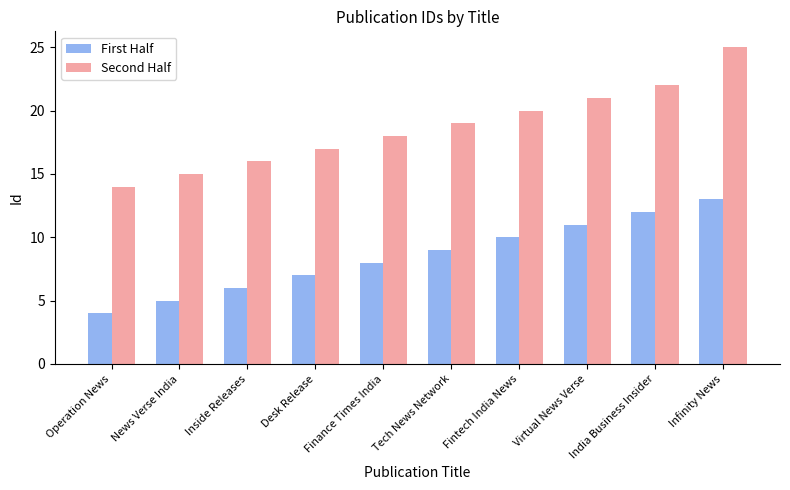

Rank the categories by First Half value from lowest to highest.

Operation News, News Verse India, Inside Releases, Desk Release, Finance Times India, Tech News Network, Fintech India News, Virtual News Verse, India Business Insider, Infinity News